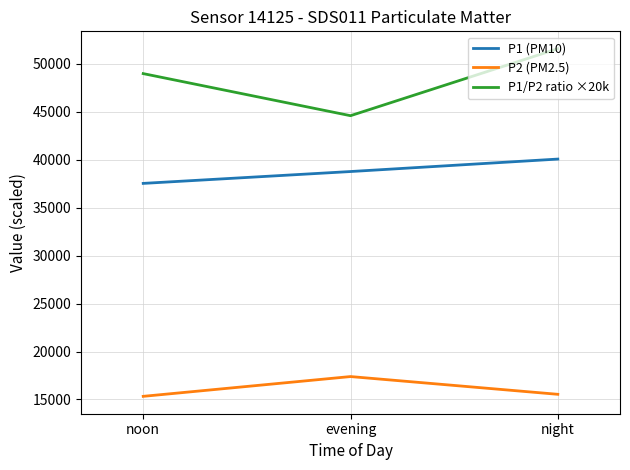

Reading left to right, list all the values displayed in this chart.

P1 (PM10): 37538.0	38775.0	40075.0
P2 (PM2.5): 15325.0	17388.0	15537.0
P1/P2 ratio ×20k: 48989.2	44599.7	51586.5